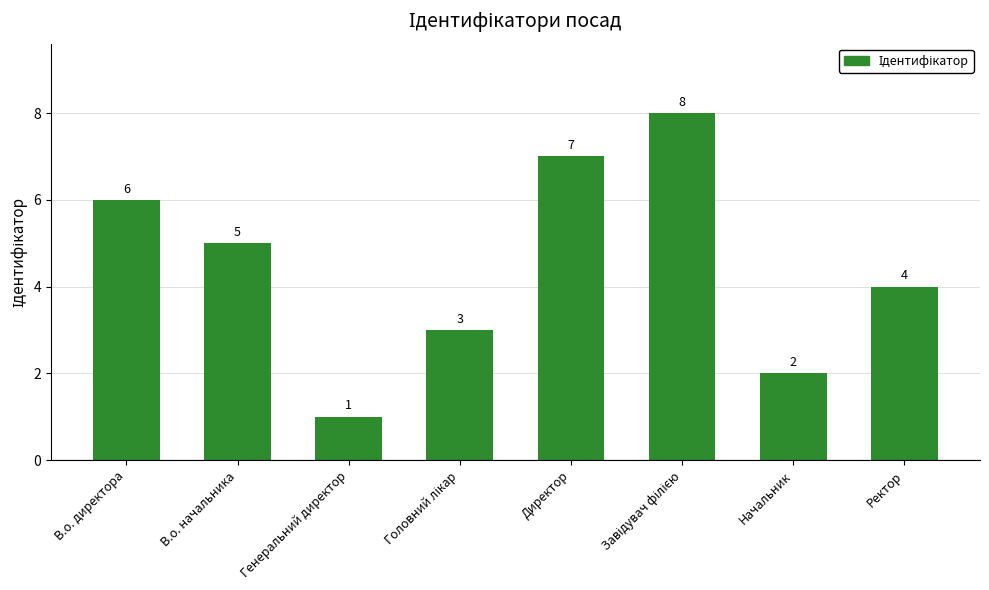

What is the difference between the maximum and minimum values?

7